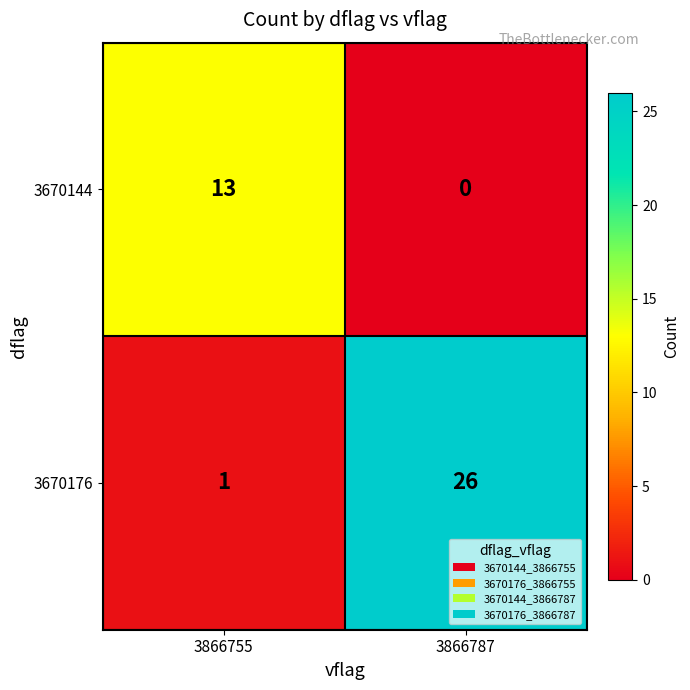

Is it true that 3670176 equals 1 at 3866755?

True